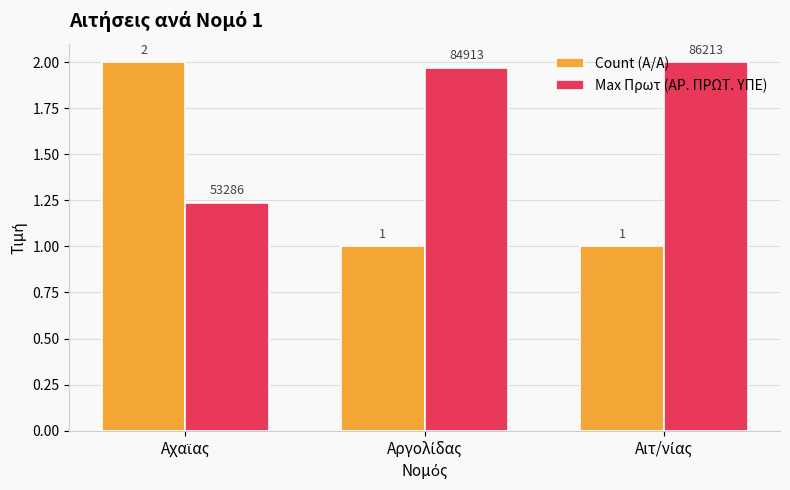

What is the average value of the Max Πρωτ (ΑΡ. ΠΡΩΤ. ΥΠΕ) series?

1.7